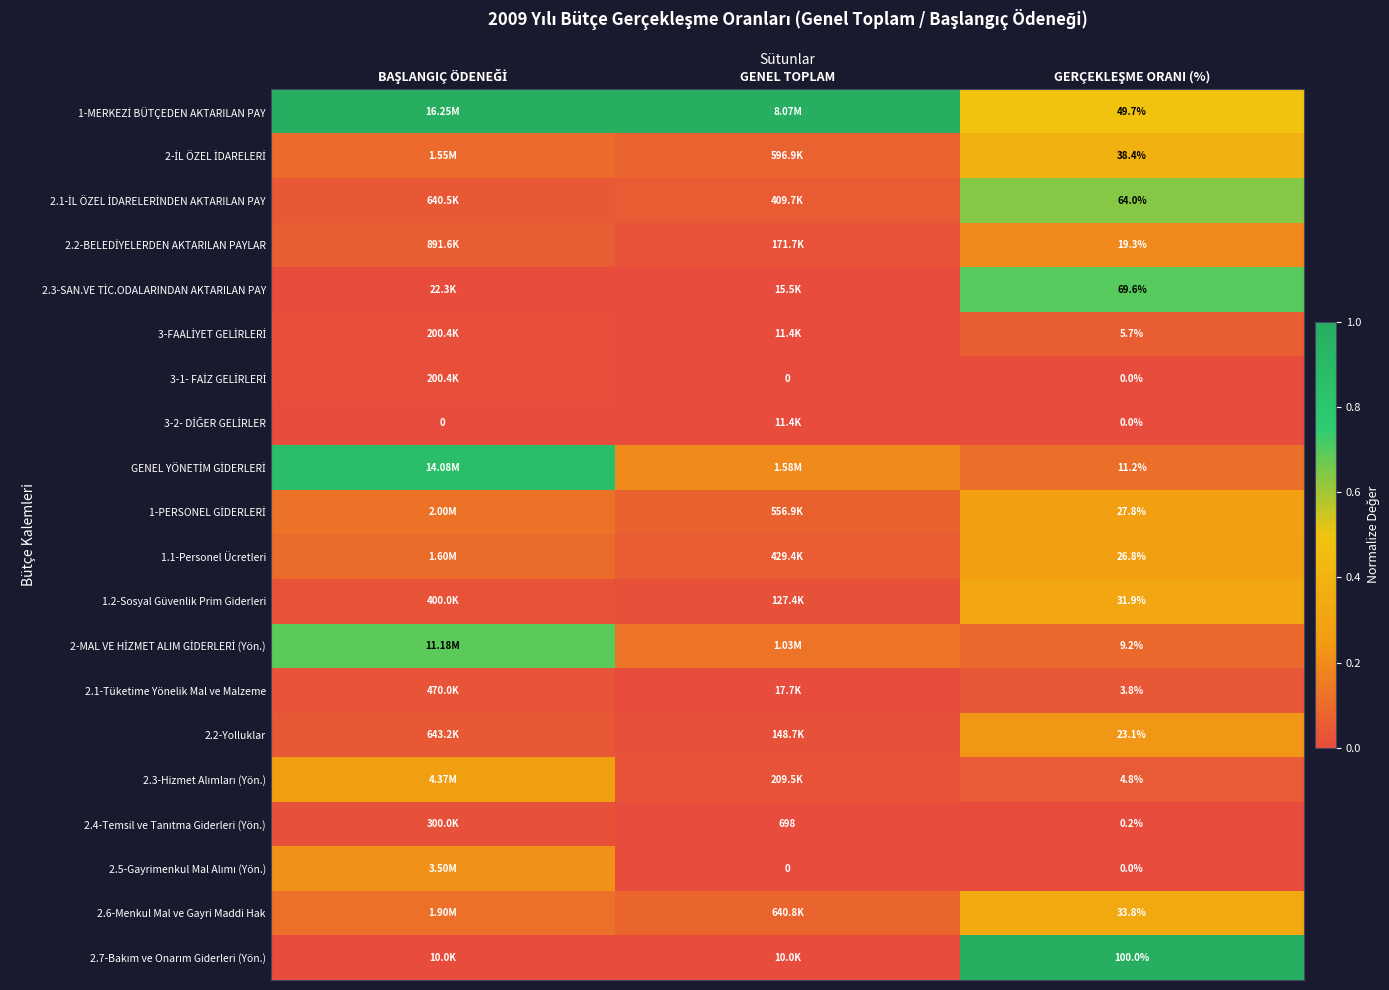

List the series in order of their peak value, highest first.

1-MERKEZİ BÜTÇEDEN AKTARILAN PAY, 2.7-Bakım ve Onarım Giderleri (Yön.), GENEL YÖNETİM GİDERLERİ, 2.3-SAN.VE TİC.ODALARINDAN AKTARILAN PAY, 2-MAL VE HİZMET ALIM GİDERLERİ (Yön.), 2.1-İL ÖZEL İDARELERİNDEN AKTARILAN PAY, 2-İL ÖZEL İDARELERİ, 2.6-Menkul Mal ve Gayri Maddi Hak, 1.2-Sosyal Güvenlik Prim Giderleri, 1-PERSONEL GİDERLERİ, 2.3-Hizmet Alımları (Yön.), 1.1-Personel Ücretleri, 2.2-Yolluklar, 2.5-Gayrimenkul Mal Alımı (Yön.), 2.2-BELEDİYELERDEN AKTARILAN PAYLAR, 3-FAALİYET GELİRLERİ, 2.1-Tüketime Yönelik Mal ve Malzeme, 2.4-Temsil ve Tanıtma Giderleri (Yön.), 3-1- FAİZ GELİRLERİ, 3-2- DİĞER GELİRLER